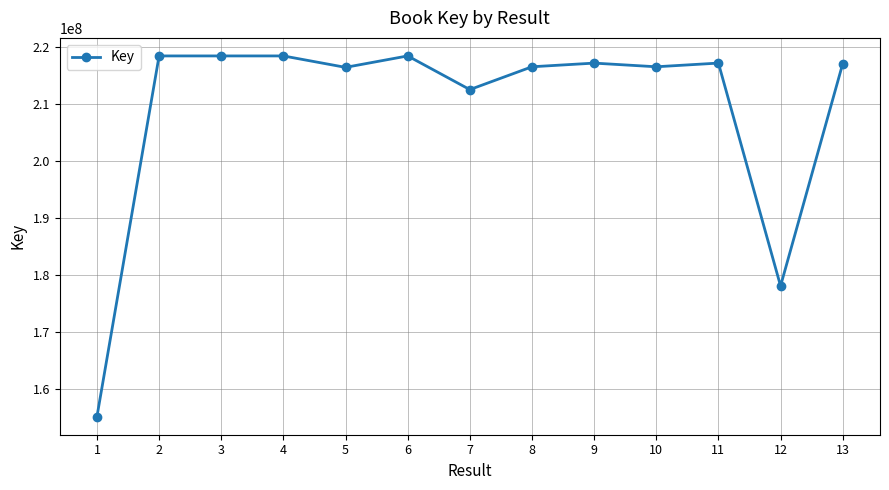

True or false: the data has more than 0 interior local peaks.

True